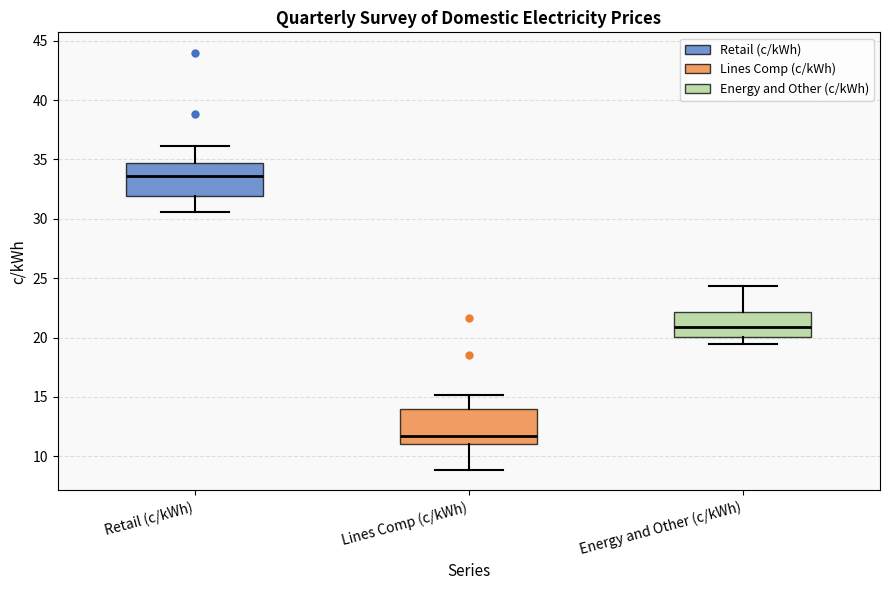

Reading left to right, read every box against the y-axis: the position of its median line, the range the box covers, and the ends of its whiskers. The values are not printed on the chart, so give them approximately, as read against the axis.

Retail (c/kWh): median 33.5, box 32.0 to 34.5, whiskers 30.5 to 36.0
Lines Comp (c/kWh): median 11.5, box 11.0 to 14.0, whiskers 9.0 to 15.0
Energy and Other (c/kWh): median 21.0, box 20.0 to 22.0, whiskers 19.5 to 24.5